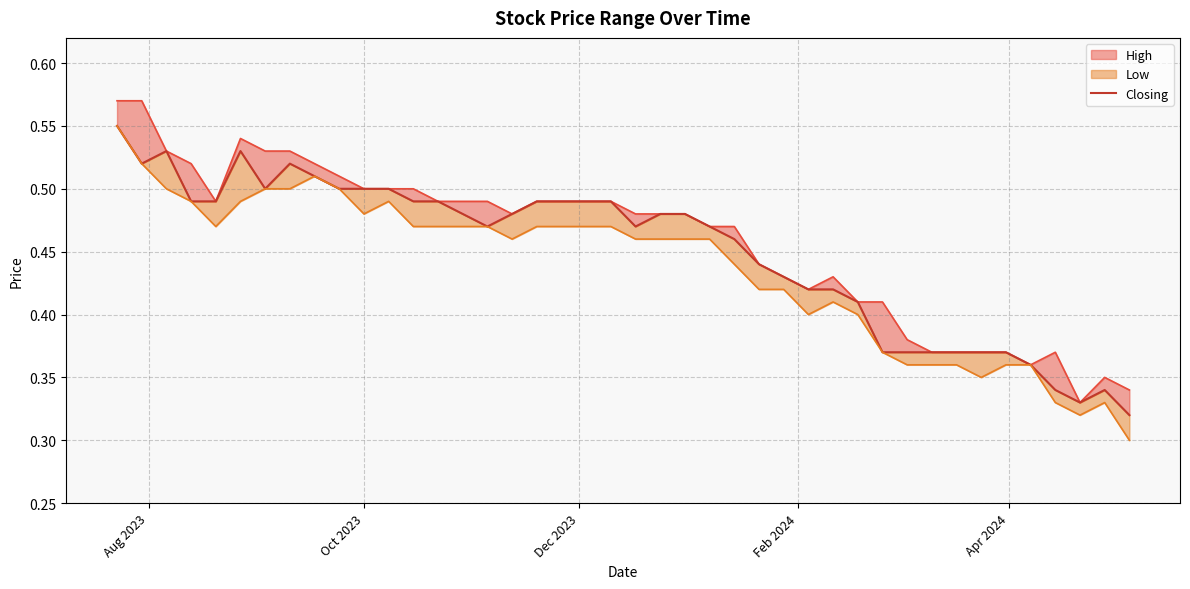

Does the chart display data point markers on the line(s)?

No